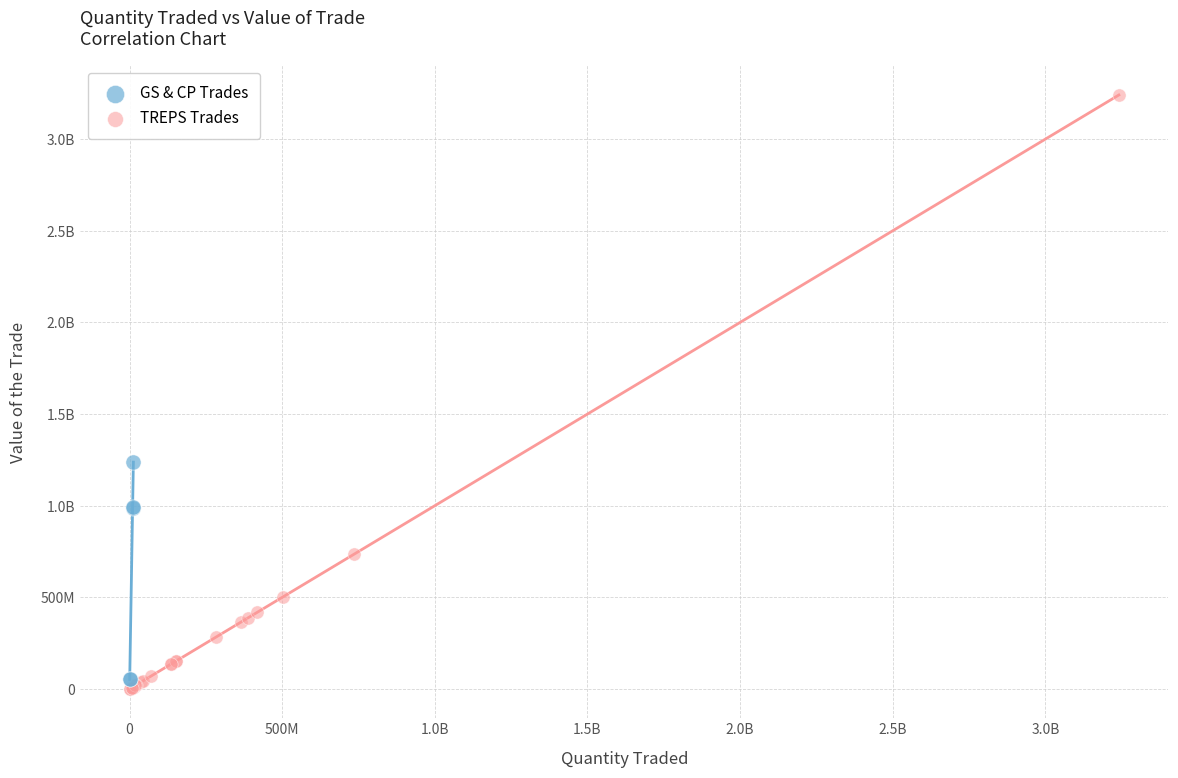

What are all the series names shown in the legend?

GS & CP Trades, TREPS Trades